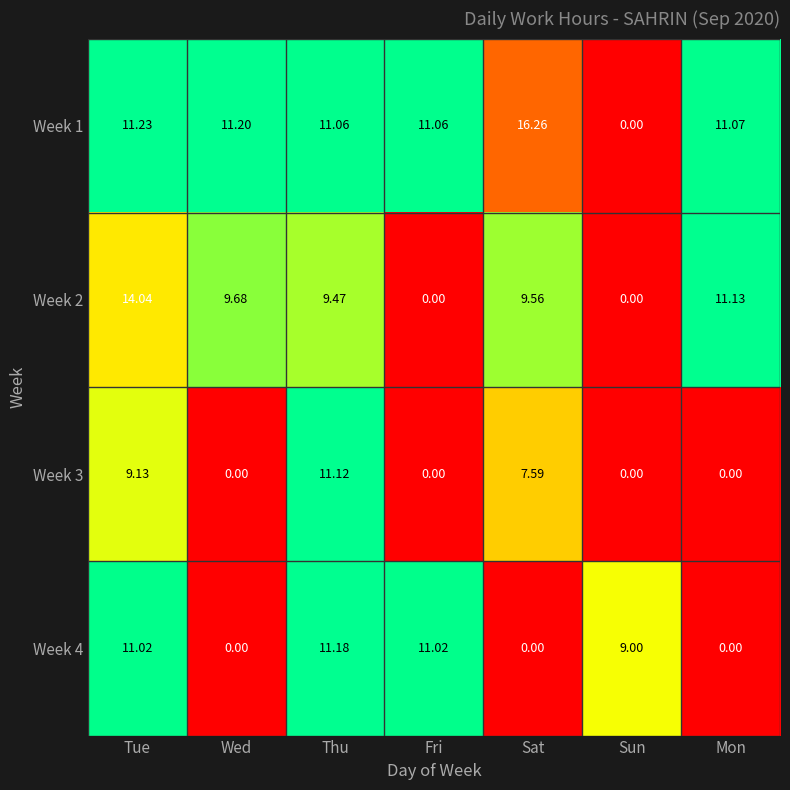

Which category has the highest value in the Week 4 series?

Thu